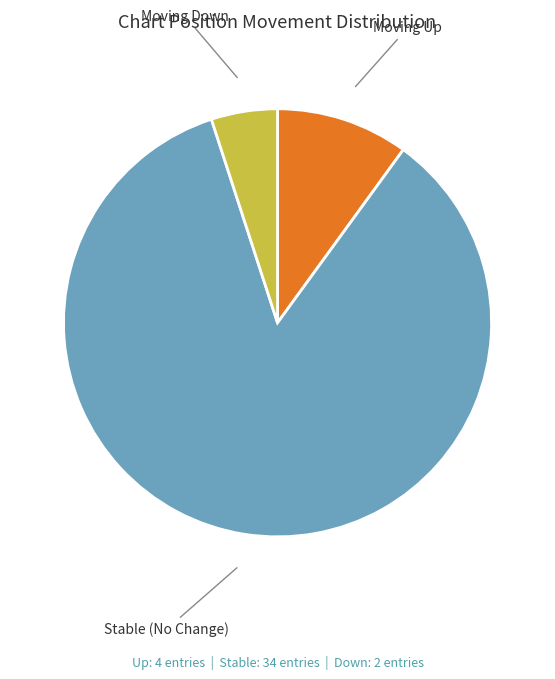

Which category has the smallest portion of the pie?

Moving Down